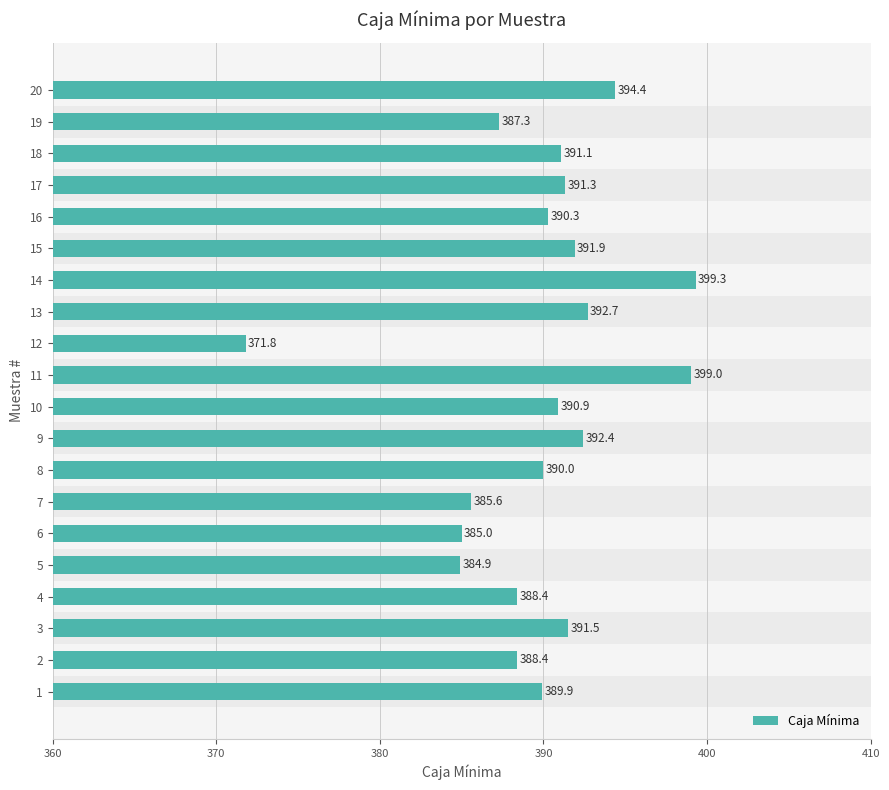

Reading bottom to top, extract all data points from this chart.

1=389.9	2=388.4	3=391.5	4=388.4	5=384.9	6=385.0	7=385.6	8=390.0	9=392.4	10=390.9	11=399.0	12=371.8	13=392.7	14=399.3	15=391.9	16=390.3	17=391.3	18=391.1	19=387.3	20=394.4